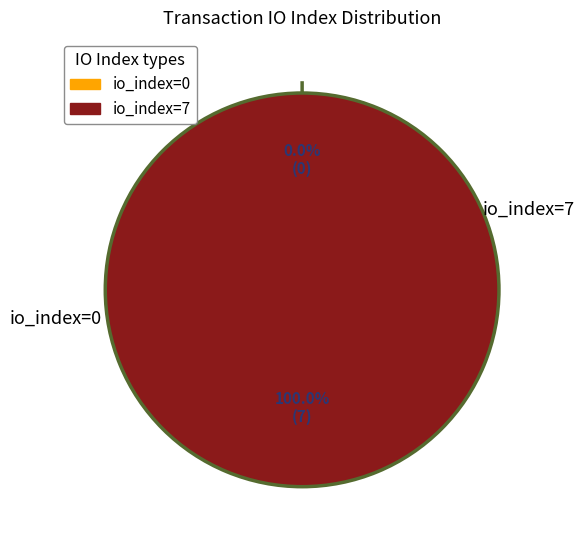

Which category accounts for the majority?

tx_index_7